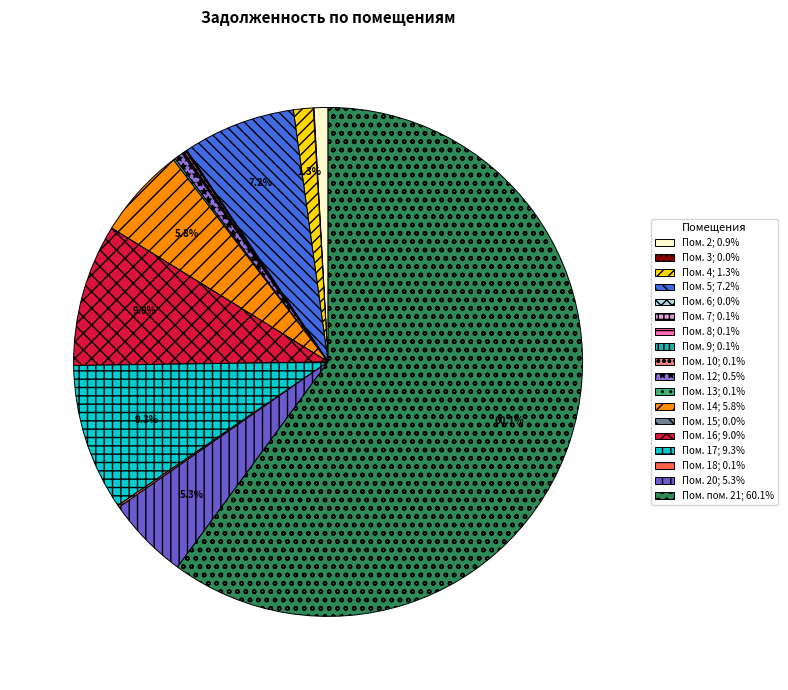

To the nearest percent, what is the difference between the largest and smallest slice percentages?

60%